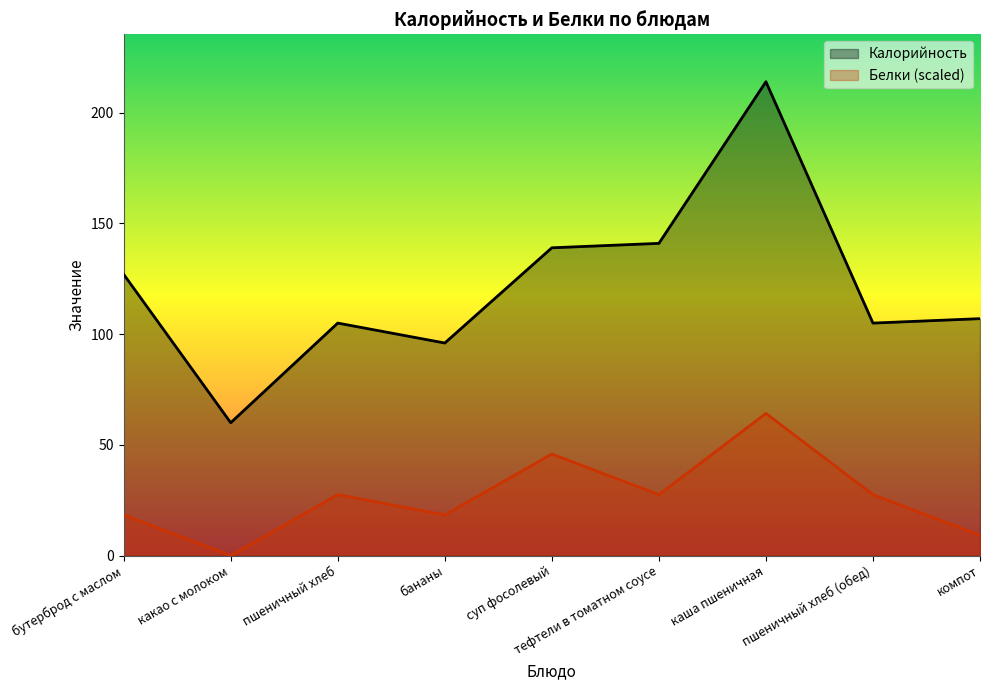

What is the average value of the Калорийность series?

121.6